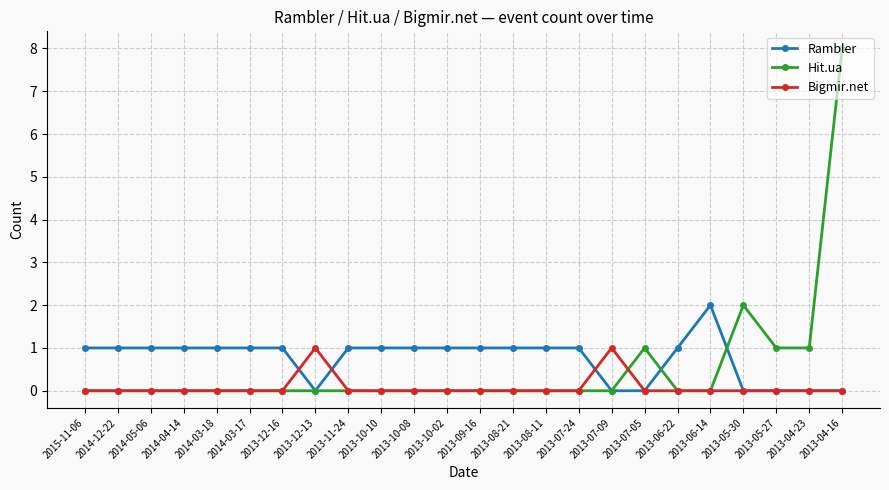

How many lines are shown in the chart?

3